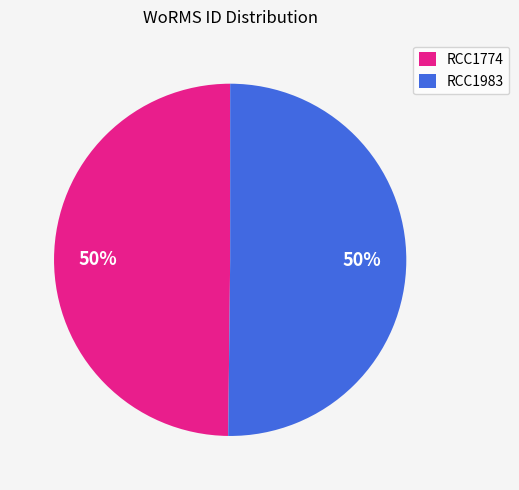

Is the sum of RCC1774 and RCC1983 greater than half?

Yes